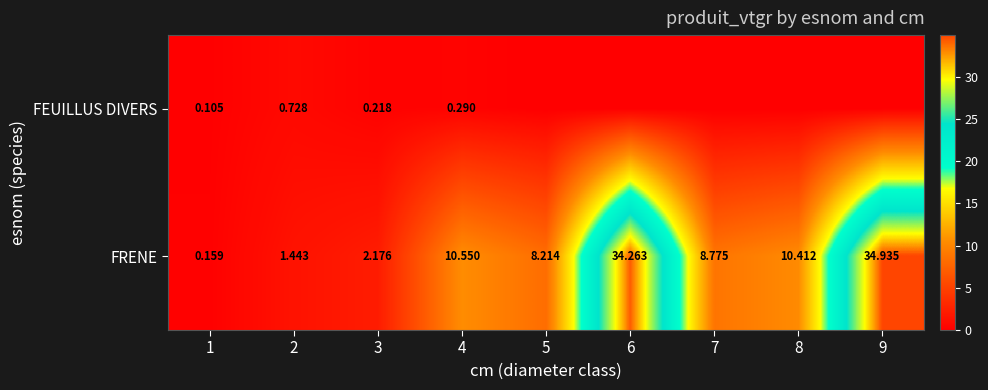

How many data points in FRENE are less than 8?

3